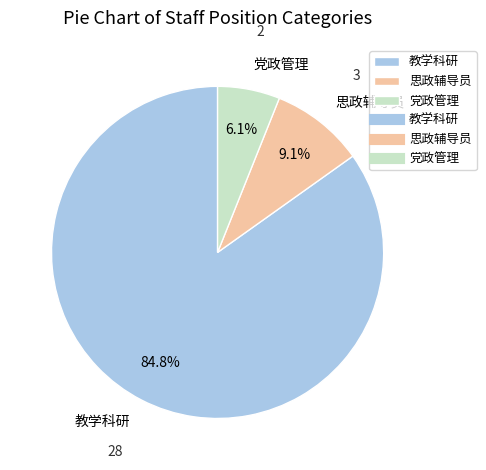

Which category has the biggest portion of the pie?

教学科研